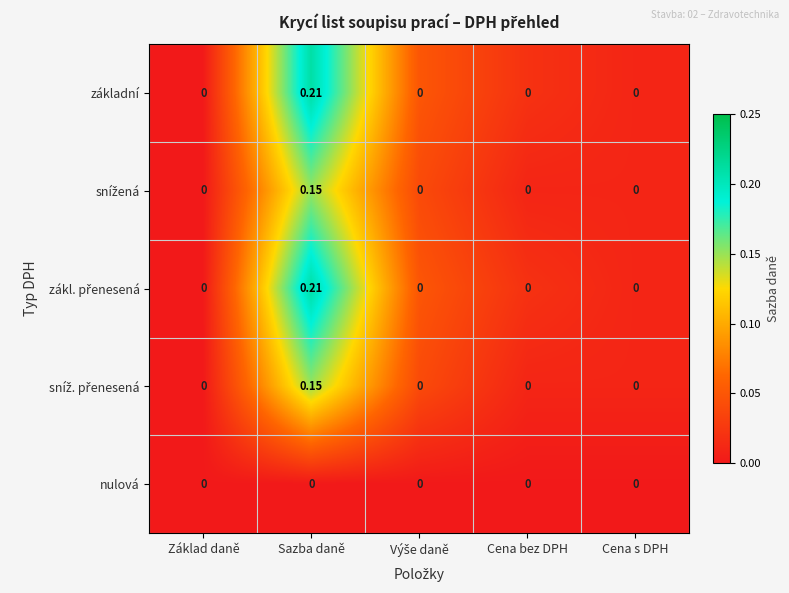

At which category does the chart reach its peak across all series?

Sazba daně